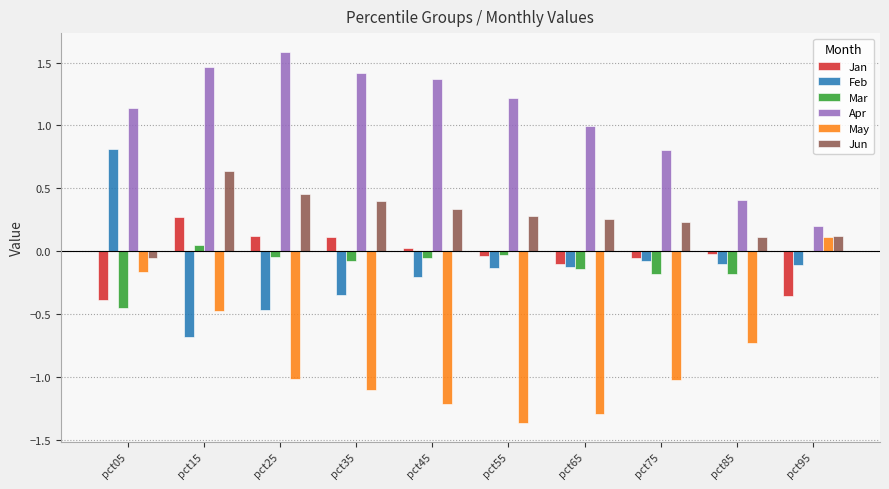

Is it true that May equals -1.1 at pct35?

True